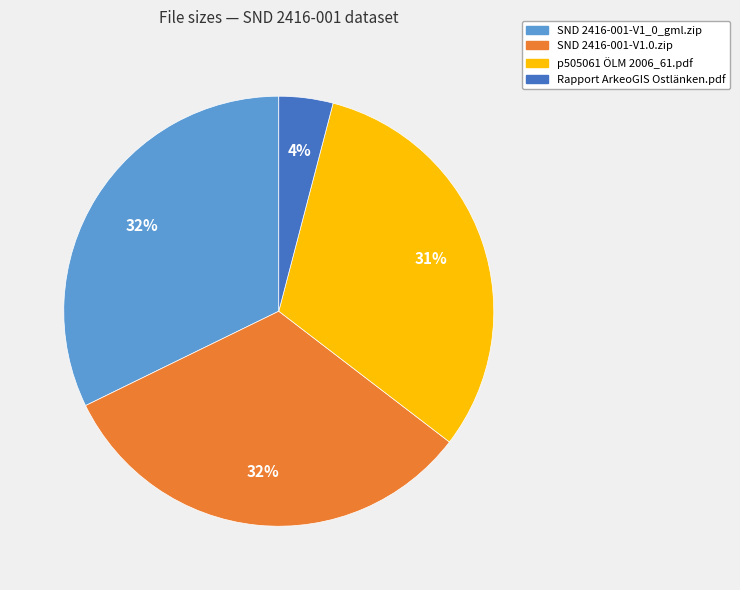

Is there any slice that represents more than half of the pie?

No